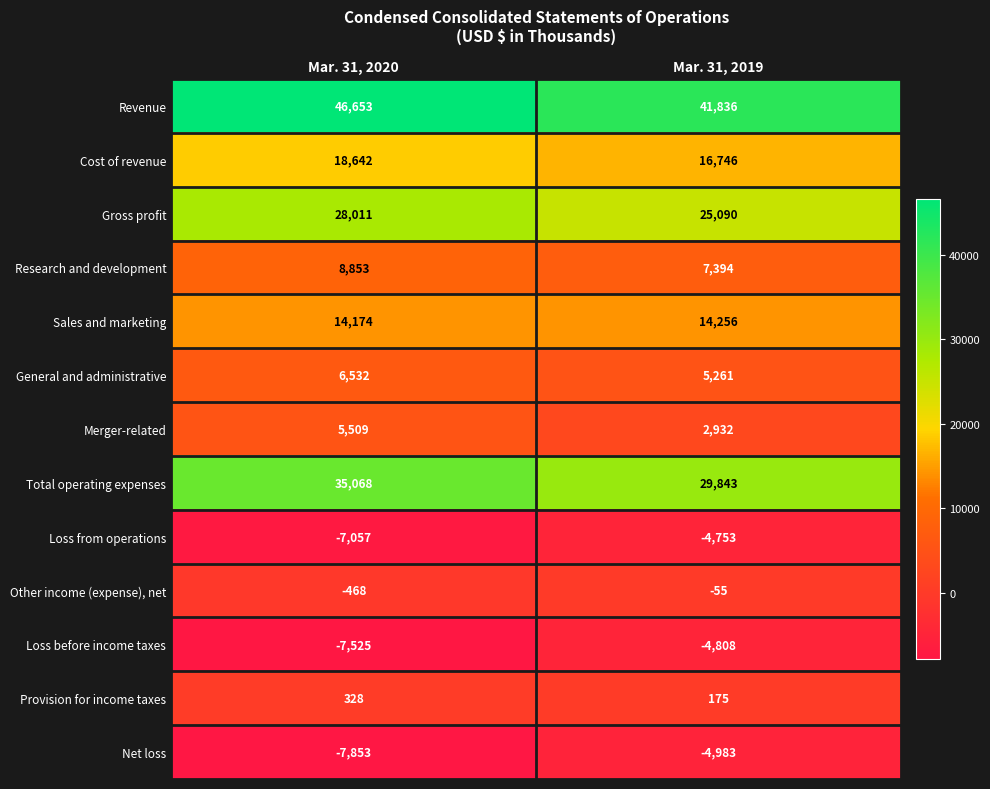

Rank the series by their maximum value, from lowest to highest.

Net loss, Loss before income taxes, Loss from operations, Other income (expense), net, Provision for income taxes, Merger-related, General and administrative, Research and development, Sales and marketing, Cost of revenue, Gross profit, Total operating expenses, Revenue